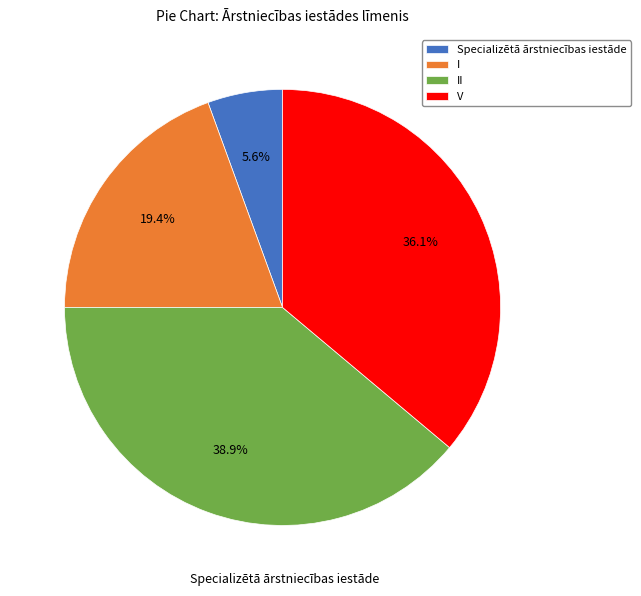

What is the largest slice in the pie chart?

II